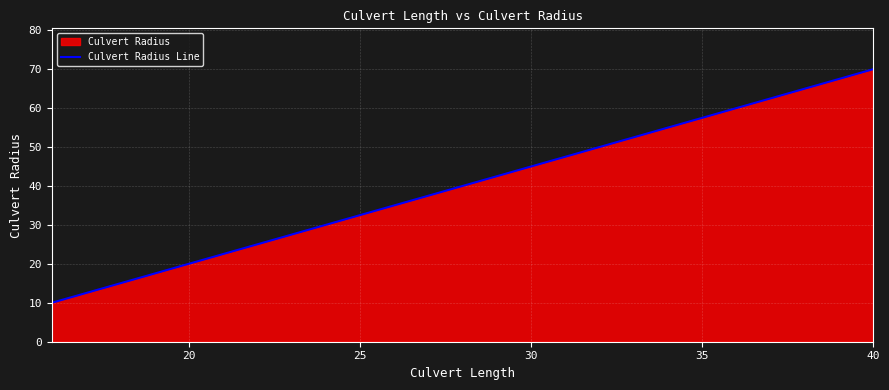

What is the difference between the second highest and second lowest values?

50